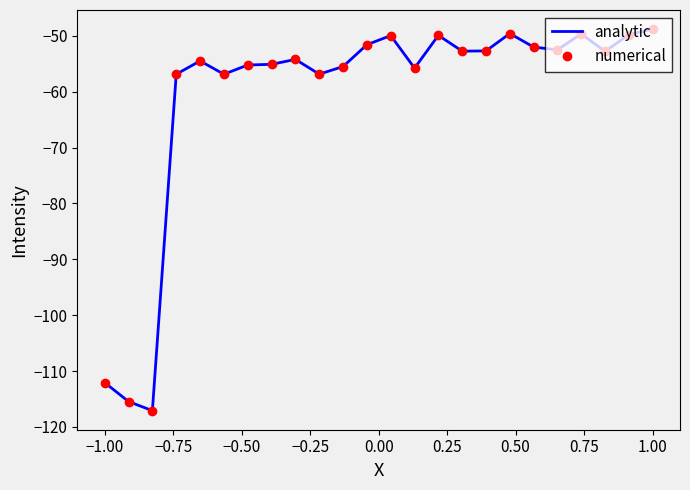

In analytic, how many points are lower than both neighbors (excluding endpoints)?

7